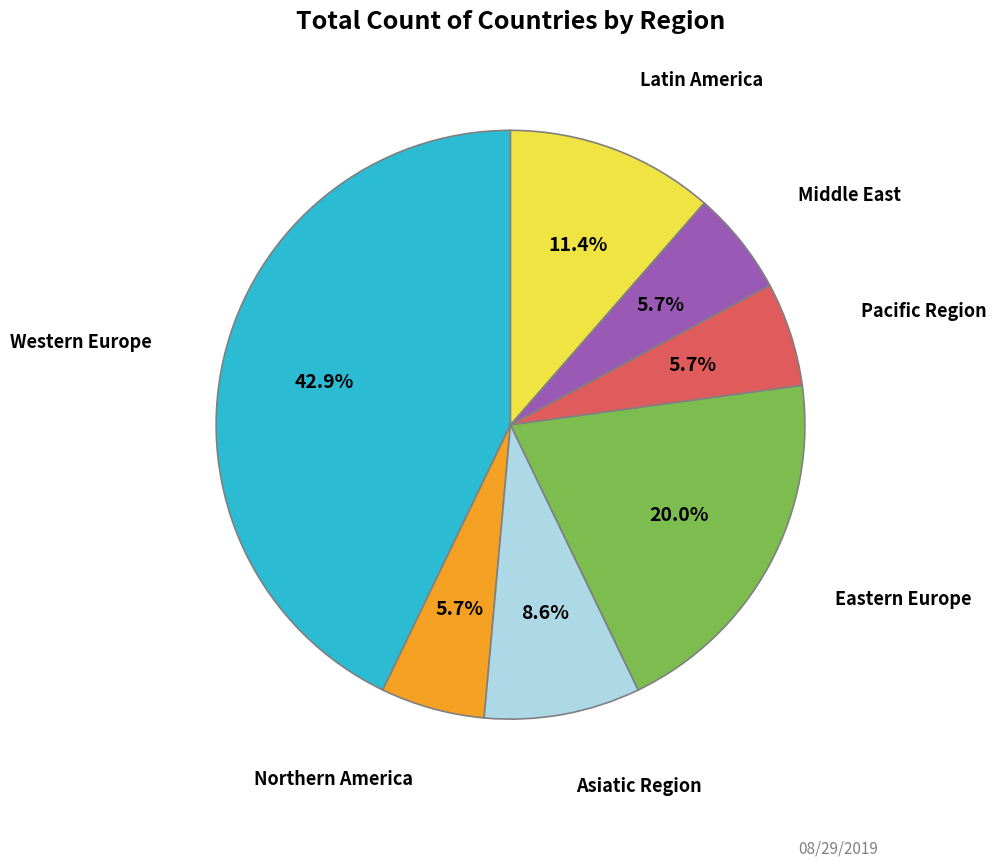

Between Western Europe and Eastern Europe, which is larger?

Western Europe